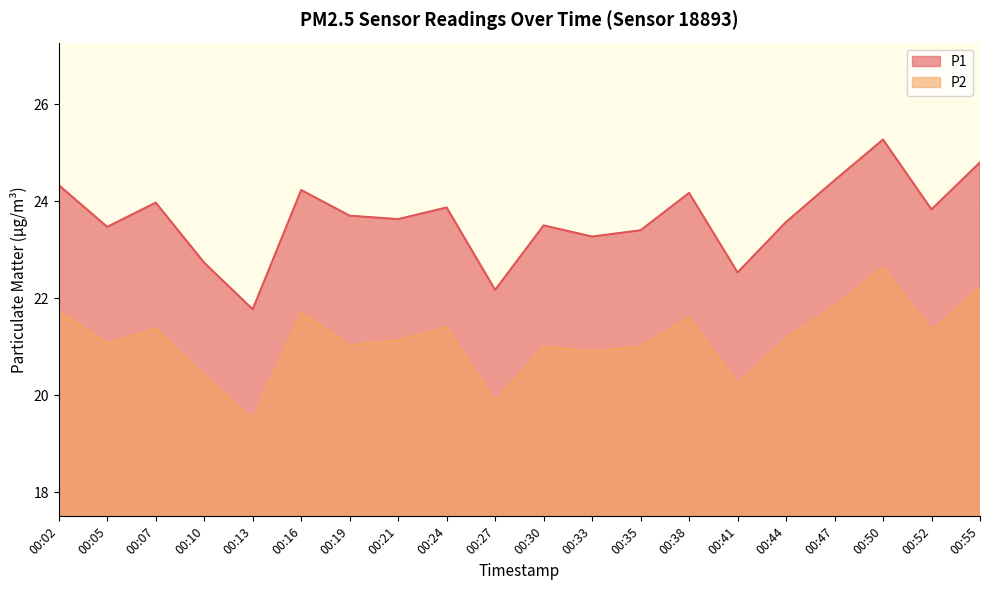

What is the lowest value of the P2 series?

19.5